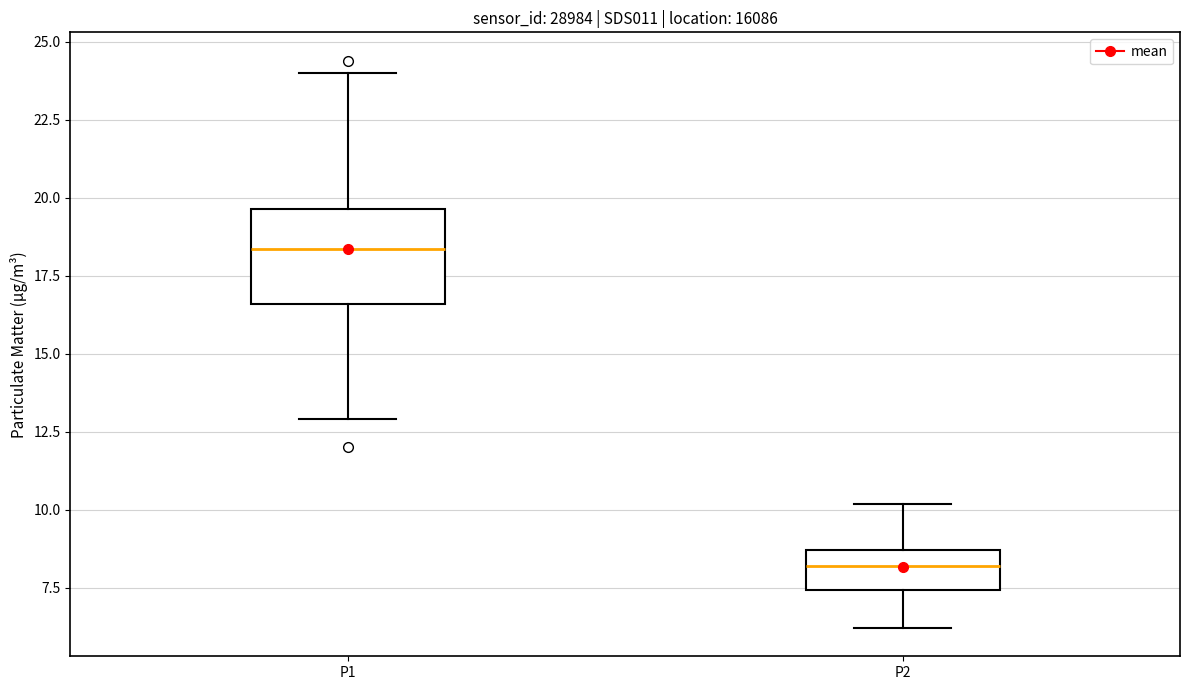

Reading left to right, read every box against the y-axis: the position of its median line, the range the box covers, and the ends of its whiskers. The values are not printed on the chart, so give them approximately, as read against the axis.

P1: median 18.5, box 16.5 to 19.5, whiskers 13.0 to 24.0
P2: median 8.0, box 7.5 to 8.5, whiskers 6.0 to 10.0